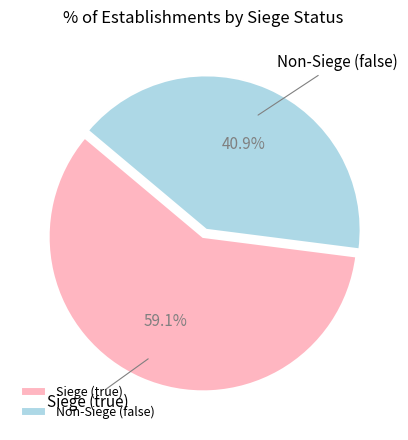

Between Non-Siege (false) and Siege (true), which is larger?

Siege (true)